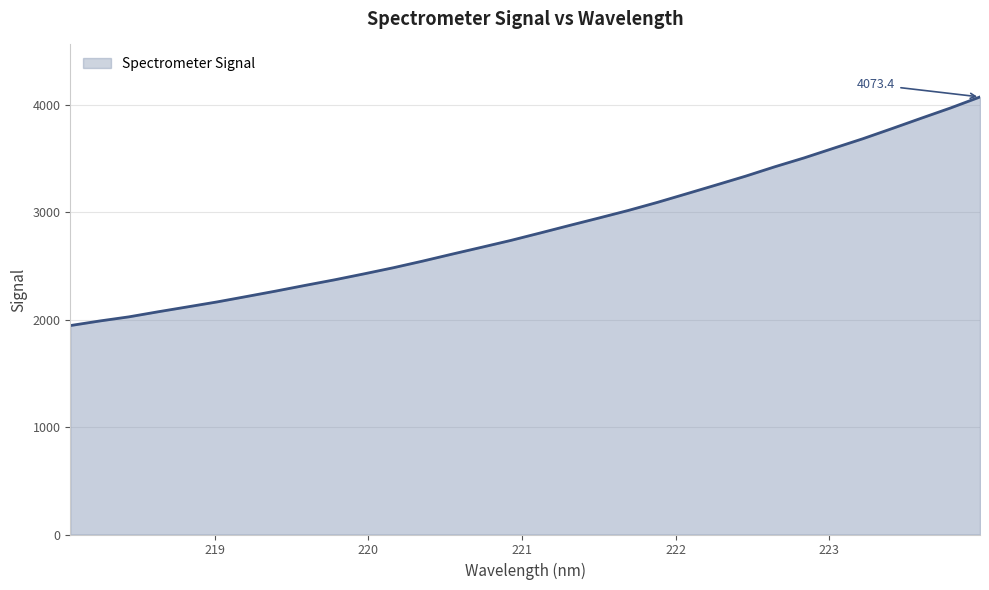

What is the maximum value shown in the chart?

4073.4